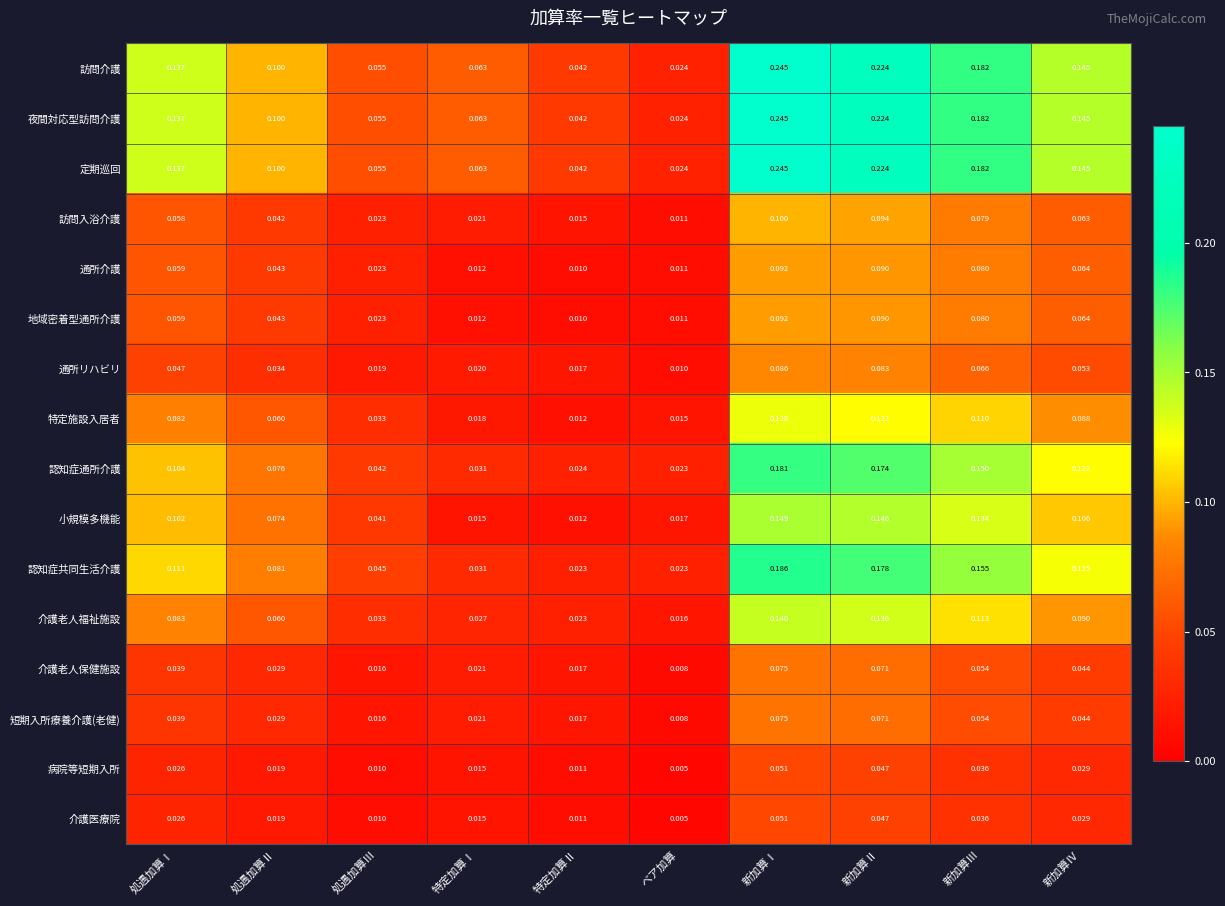

At which category does the chart reach its peak across all series?

新加算Ⅰ